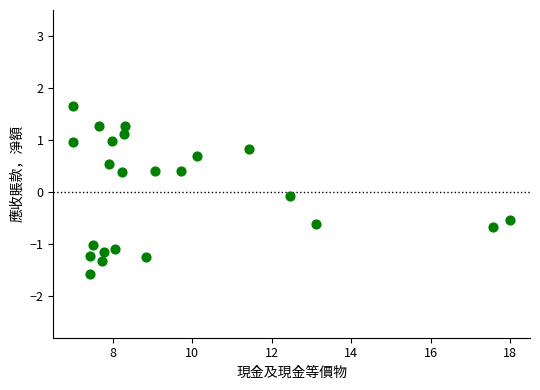

What is the range of Y values (max minus min)?

3.2